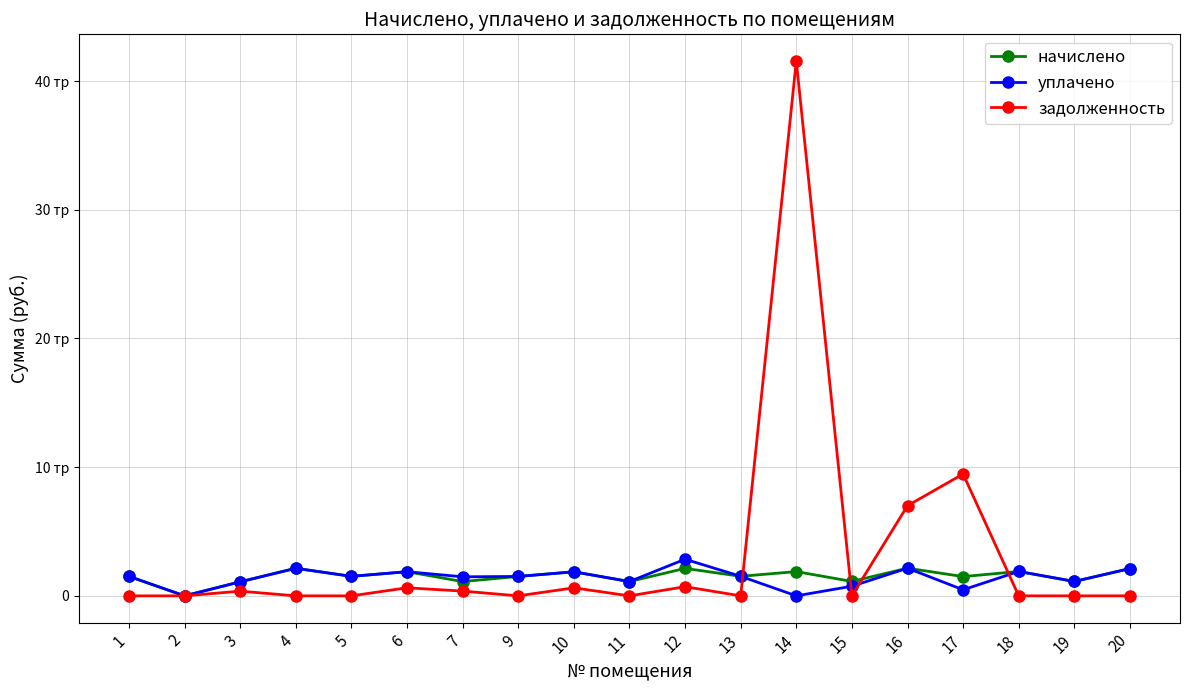

Which label corresponds to the smallest value in the chart?

2